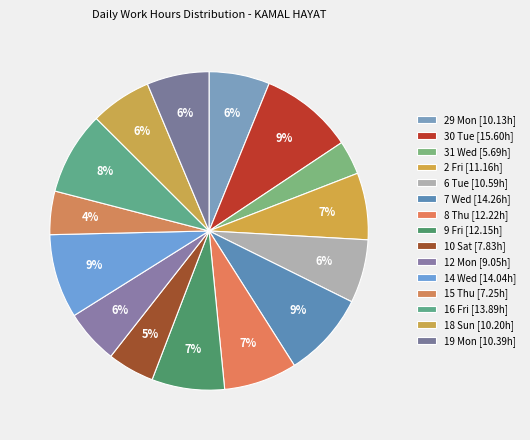

How many slices are in this pie chart?

15